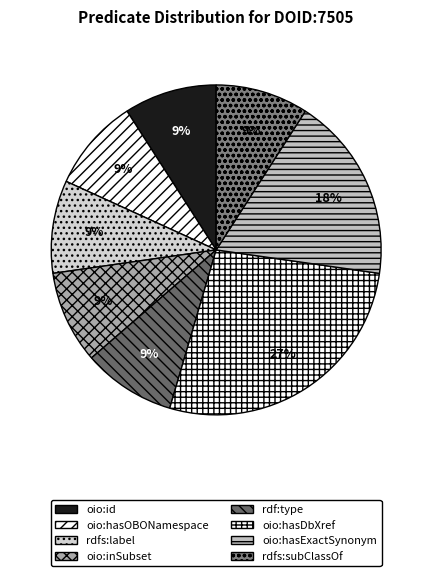

Rank the categories by value from lowest to highest.

oio:id, oio:hasOBONamespace, rdfs:label, oio:inSubset, rdf:type, rdfs:subClassOf, oio:hasExactSynonym, oio:hasDbXref